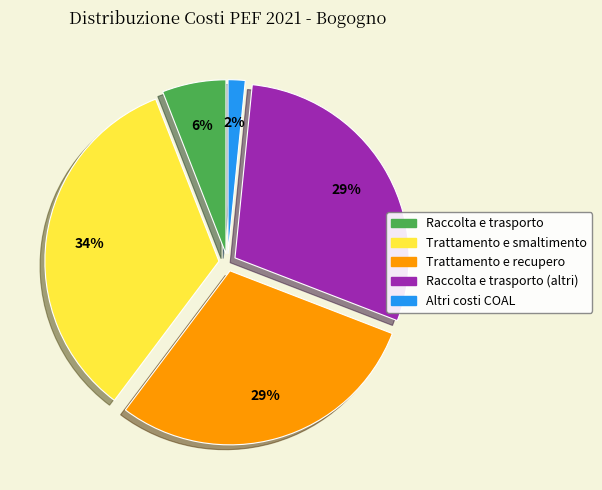

To the nearest percent, what is the average slice percentage?

20%